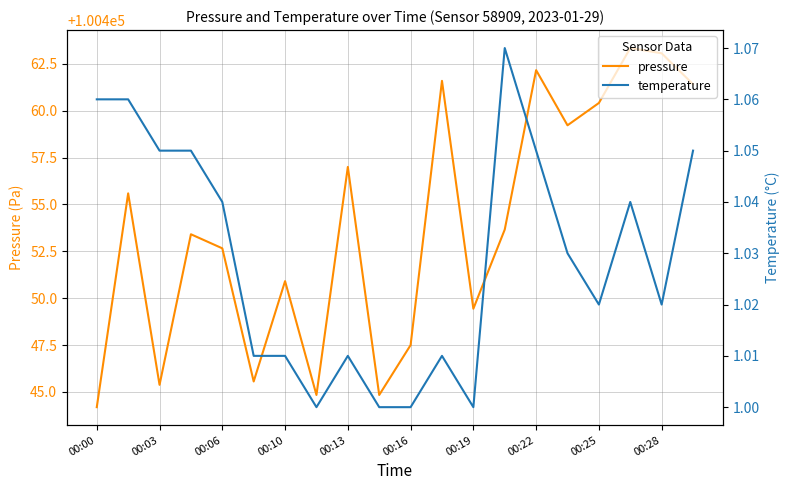

At which category is the sum across all series the highest?

17